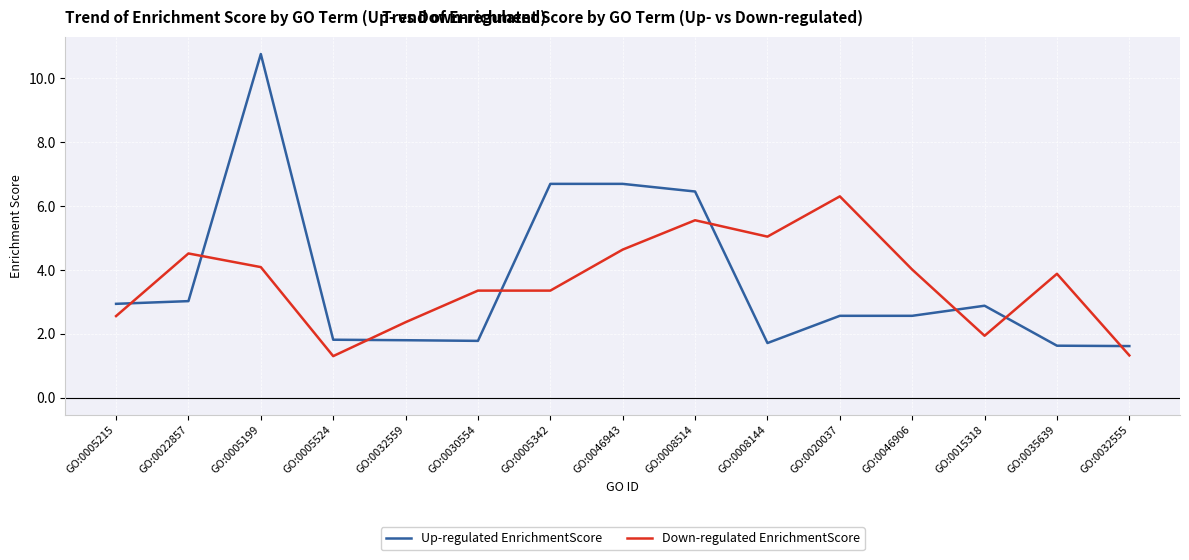

True or false: Up-regulated EnrichmentScore and Down-regulated EnrichmentScore cross at least once.

True